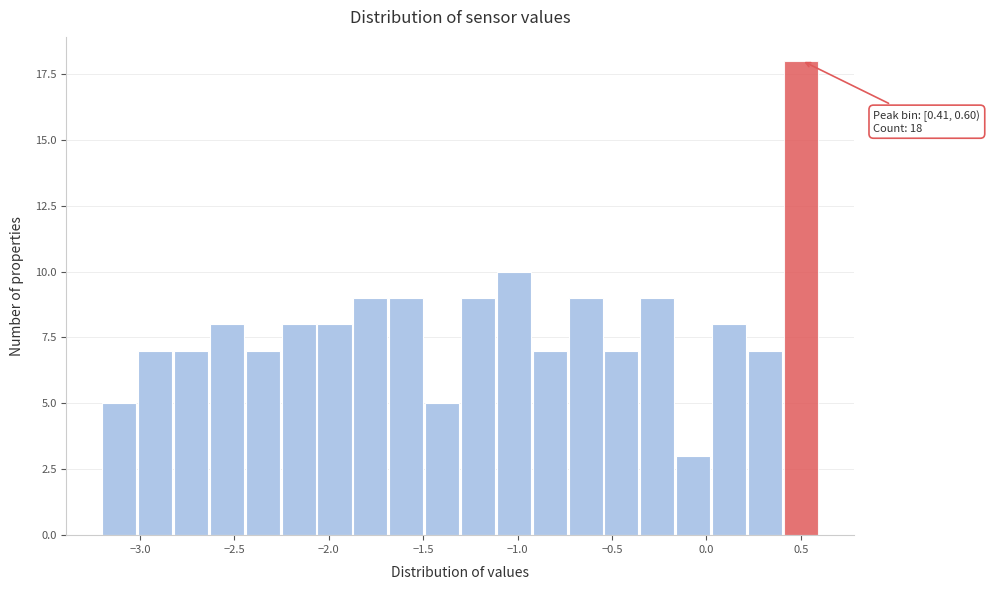

Read against the x-axis, roughly where is the centre of the tallest bar?

0.50